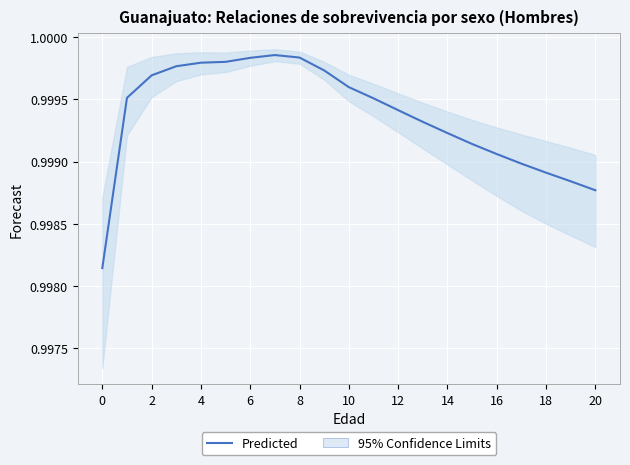

How many data points does each series have?

21